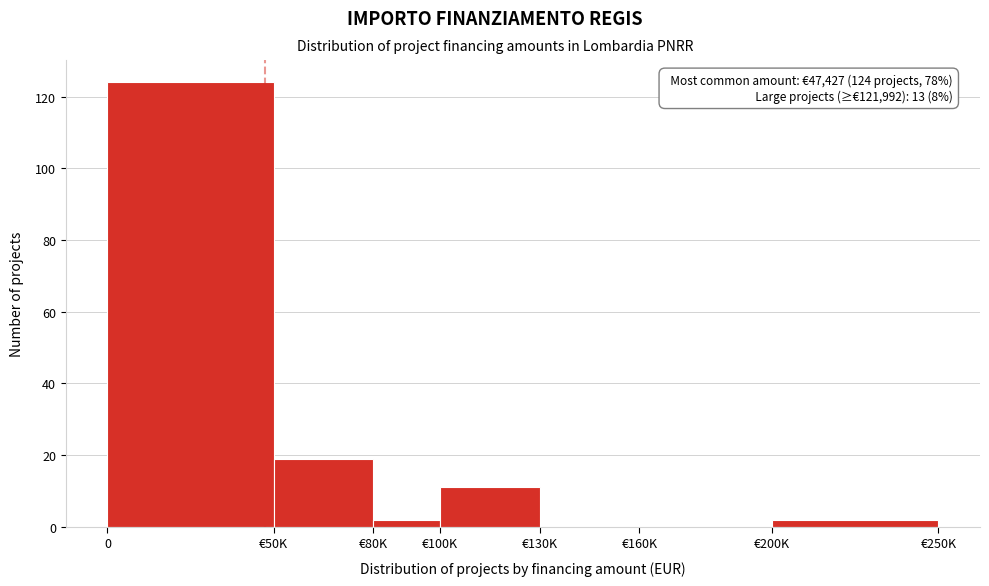

Reading left to right, what are all the values shown in this chart?

0=124	€50K=19	€80K=2	€100K=11	€130K=0	€160K=0	€200K=2